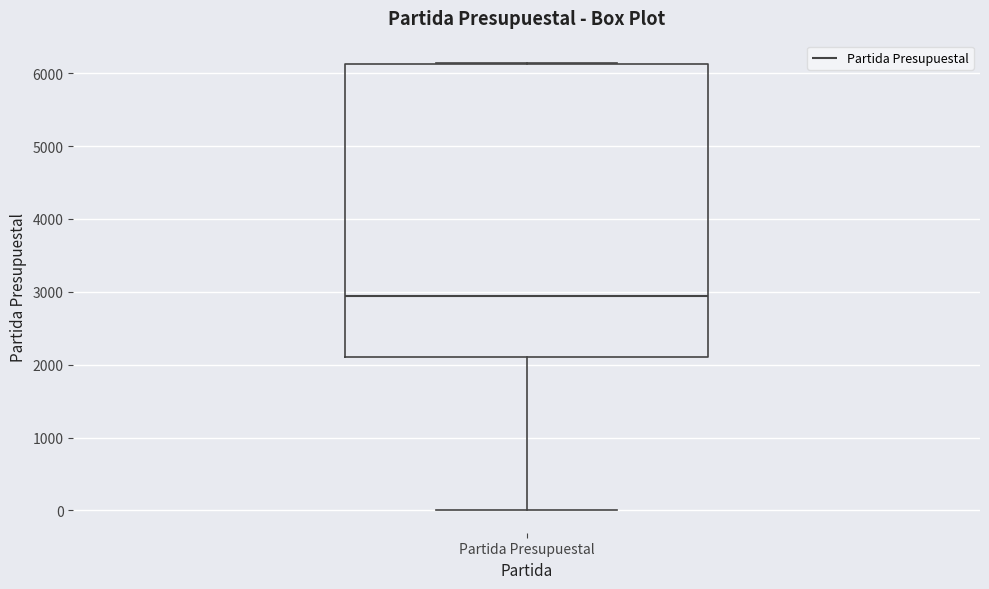

Where is the upper edge of the box for Partida Presupuestal on the y-axis? The values are not printed on the chart, so give them approximately, as read against the axis.

6100